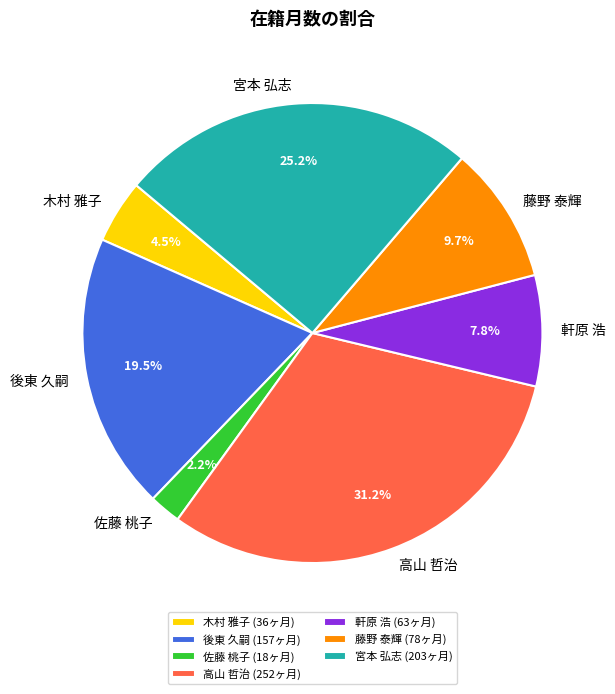

Does 藤野 泰輝 account for over 50% of the chart?

No